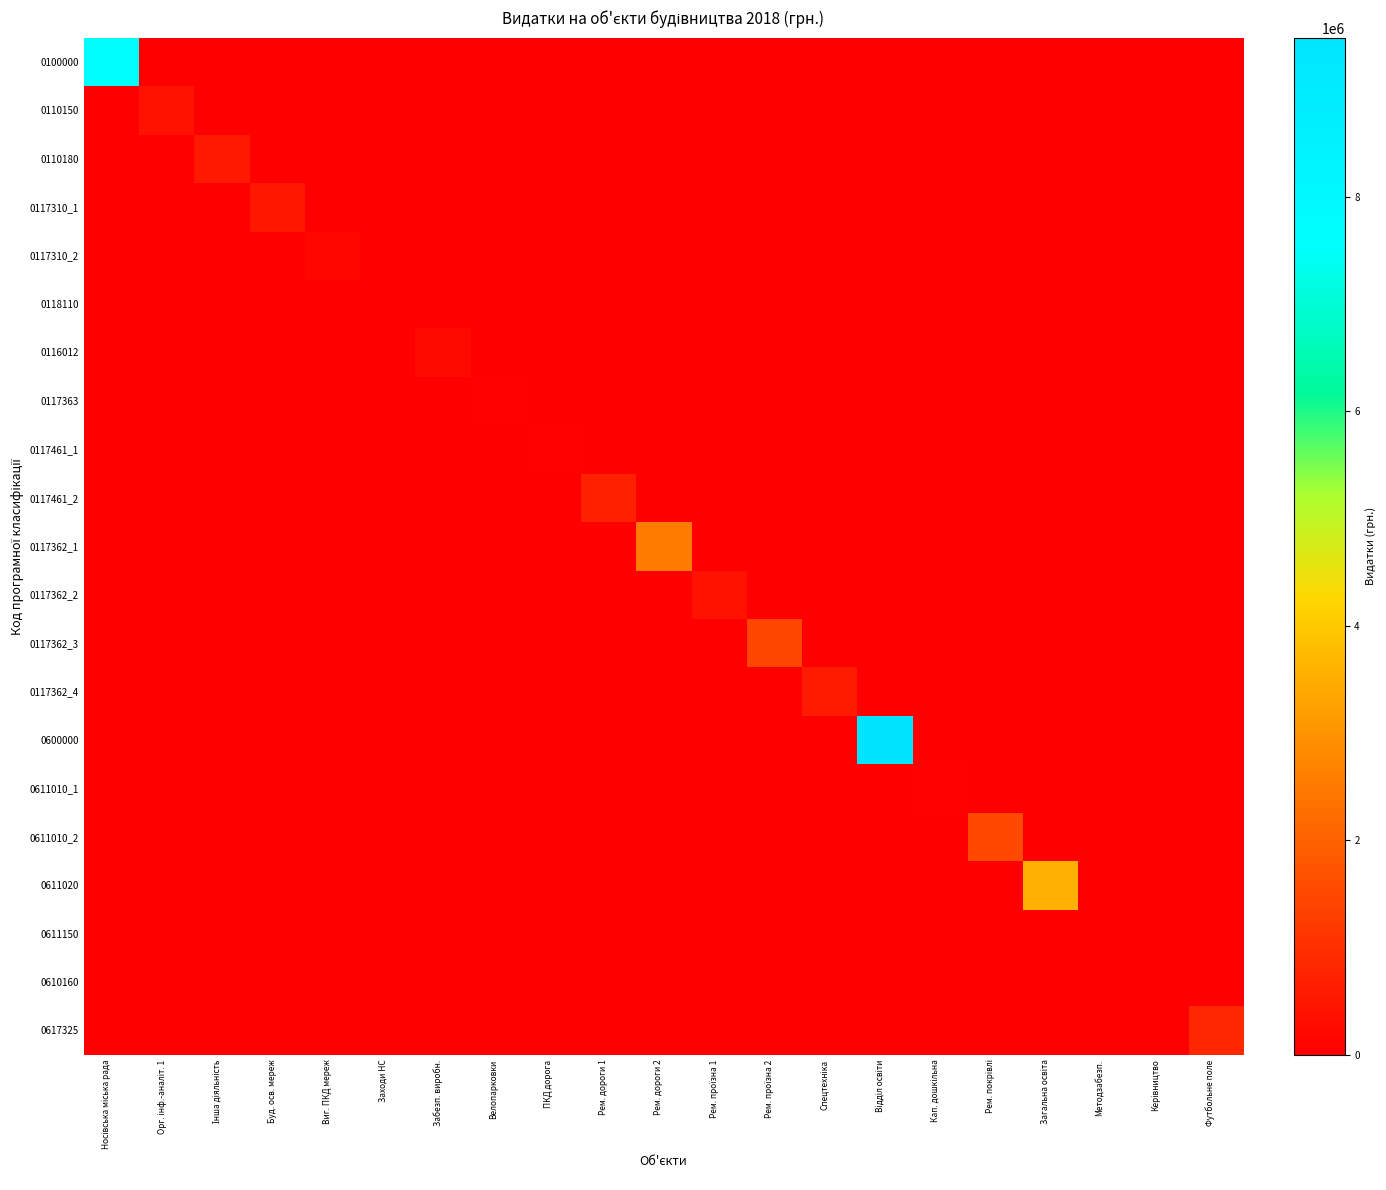

At how many categories does at least one series exceed 6247550?

2